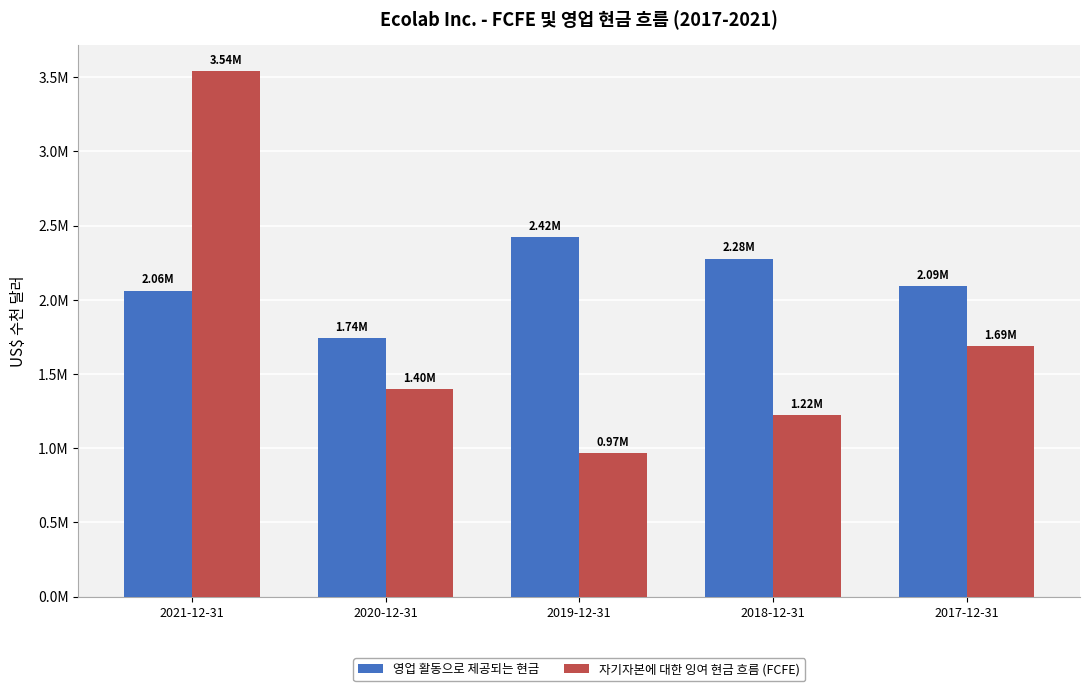

At 2019-12-31, list the series in order from largest to smallest.

영업 활동으로 제공되는 현금, 자기자본에 대한 잉여 현금 흐름 (FCFE)